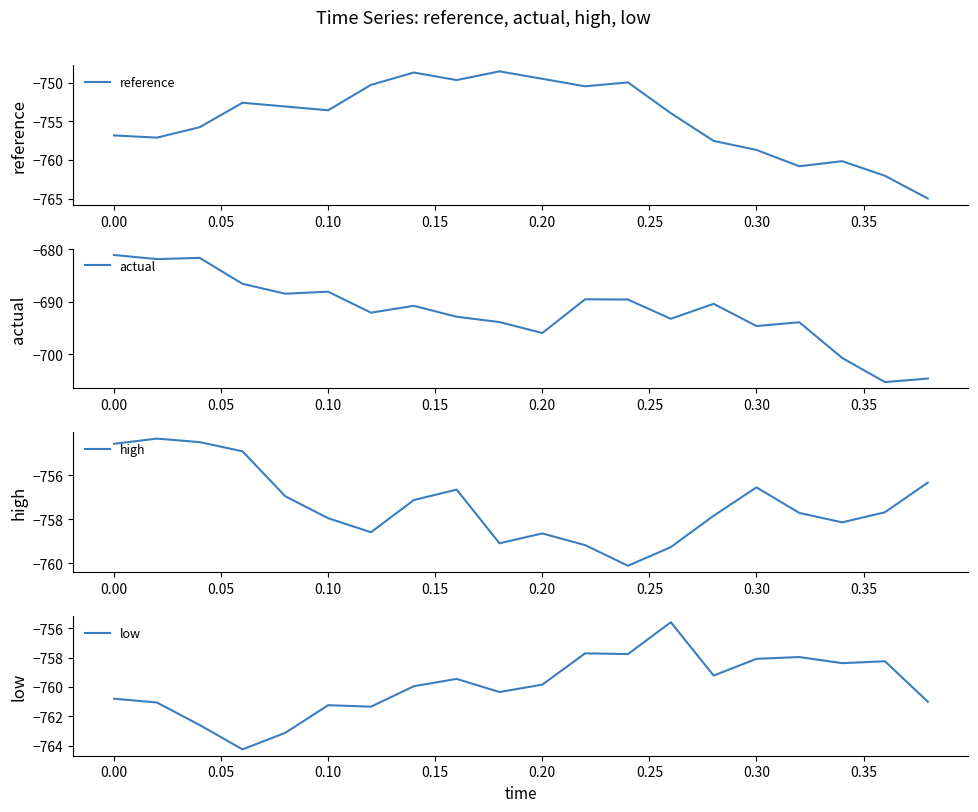

Reading right to left, what are all the values shown in this chart?

reference: -765.0	-762.1	-760.2	-760.8	-758.7	-757.5	-753.9	-750.0	-750.5	-749.5	-748.5	-749.7	-748.7	-750.3	-753.6	-753.1	-752.6	-755.8	-757.1	-756.8
actual: -704.7	-705.3	-700.7	-693.9	-694.7	-690.4	-693.3	-689.6	-689.6	-696.0	-693.9	-692.9	-690.8	-692.1	-688.1	-688.5	-686.6	-681.7	-681.9	-681.1
high: -756.3	-757.7	-758.1	-757.7	-756.5	-757.8	-759.3	-760.1	-759.2	-758.6	-759.1	-756.6	-757.1	-758.6	-758.0	-757.0	-754.9	-754.5	-754.3	-754.6
low: -761.0	-758.2	-758.4	-758.0	-758.1	-759.2	-755.6	-757.8	-757.7	-759.8	-760.3	-759.4	-759.9	-761.3	-761.2	-763.1	-764.3	-762.6	-761.1	-760.8